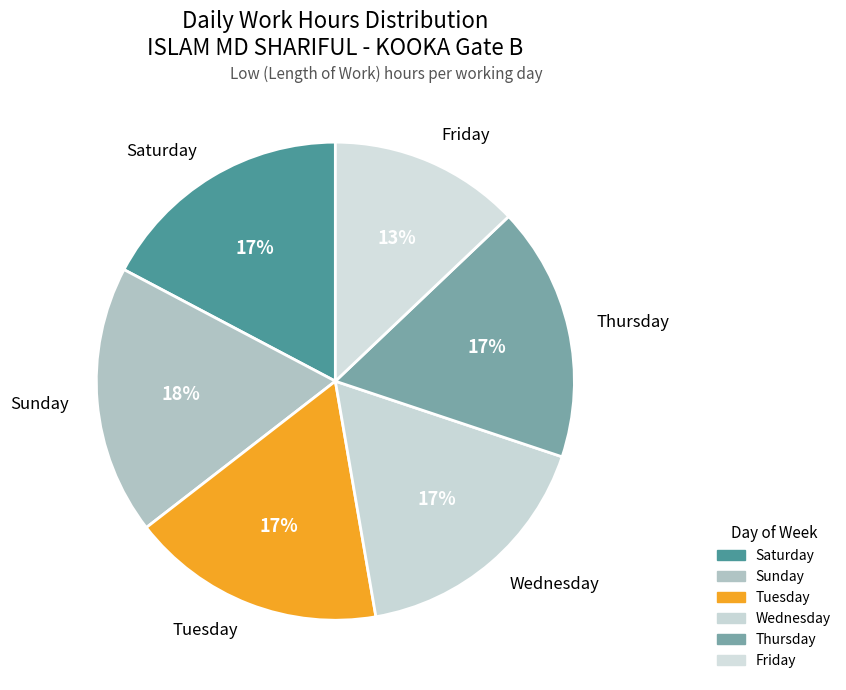

What is the largest slice in the pie chart?

Sunday